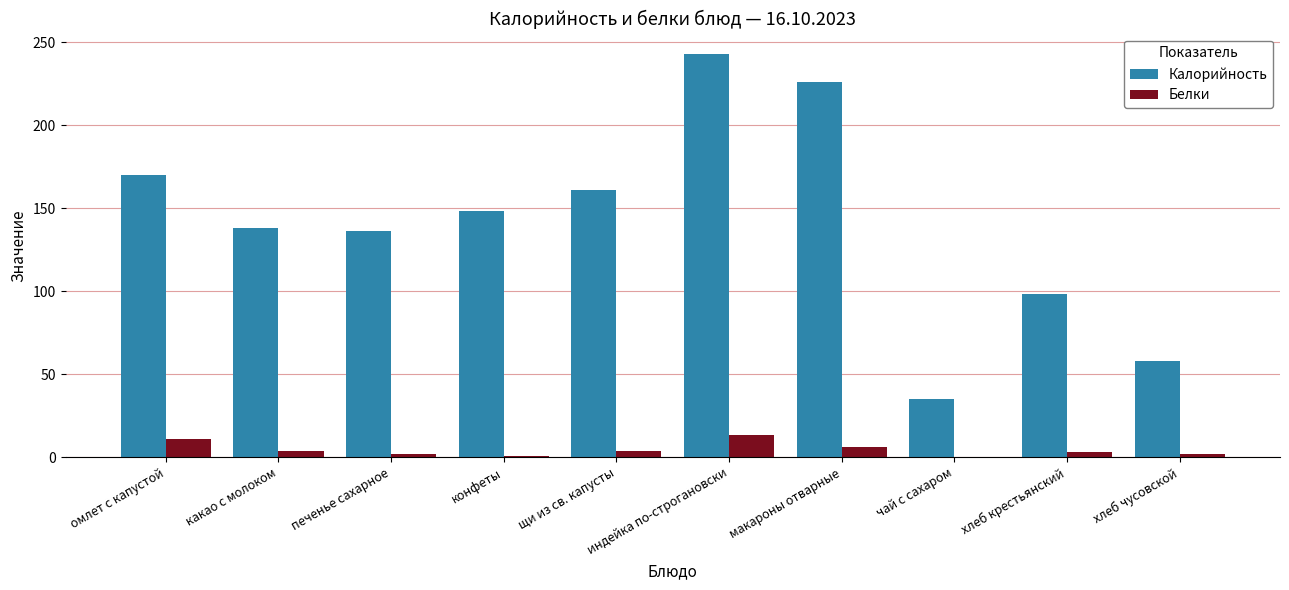

The value of Калорийность at щи из св. капусты is 161.0. True or false?

True